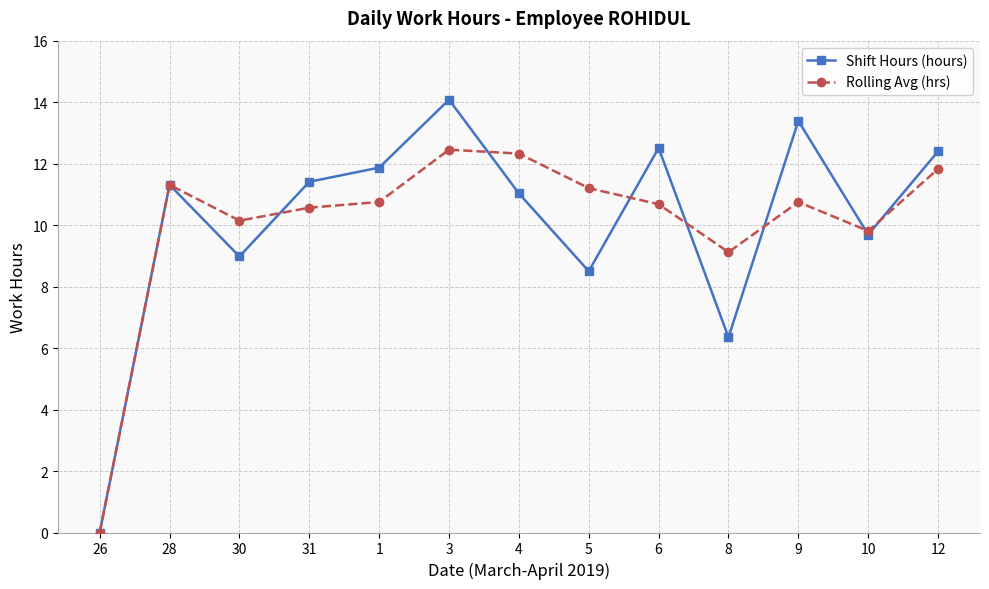

What is the difference between the maximum and minimum values in the Shift Hours (hours) series?

14.1